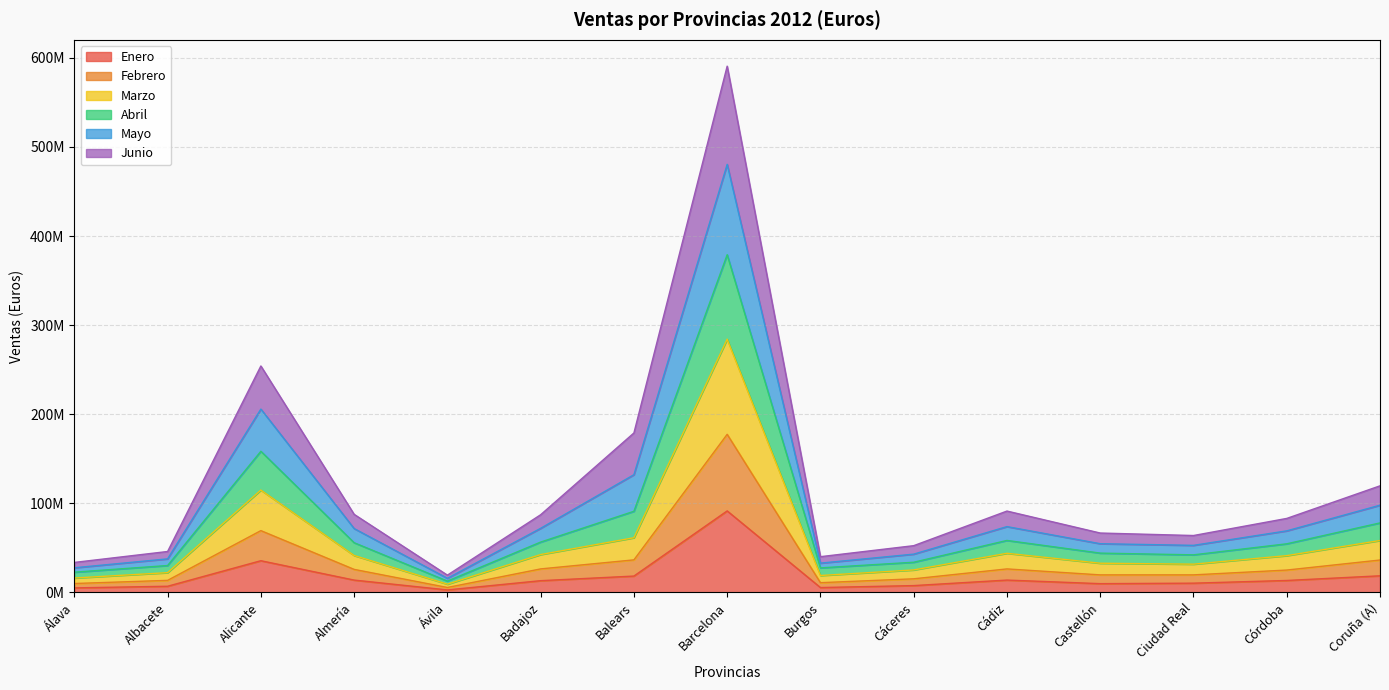

At which category is the sum across all series the highest?

Barcelona